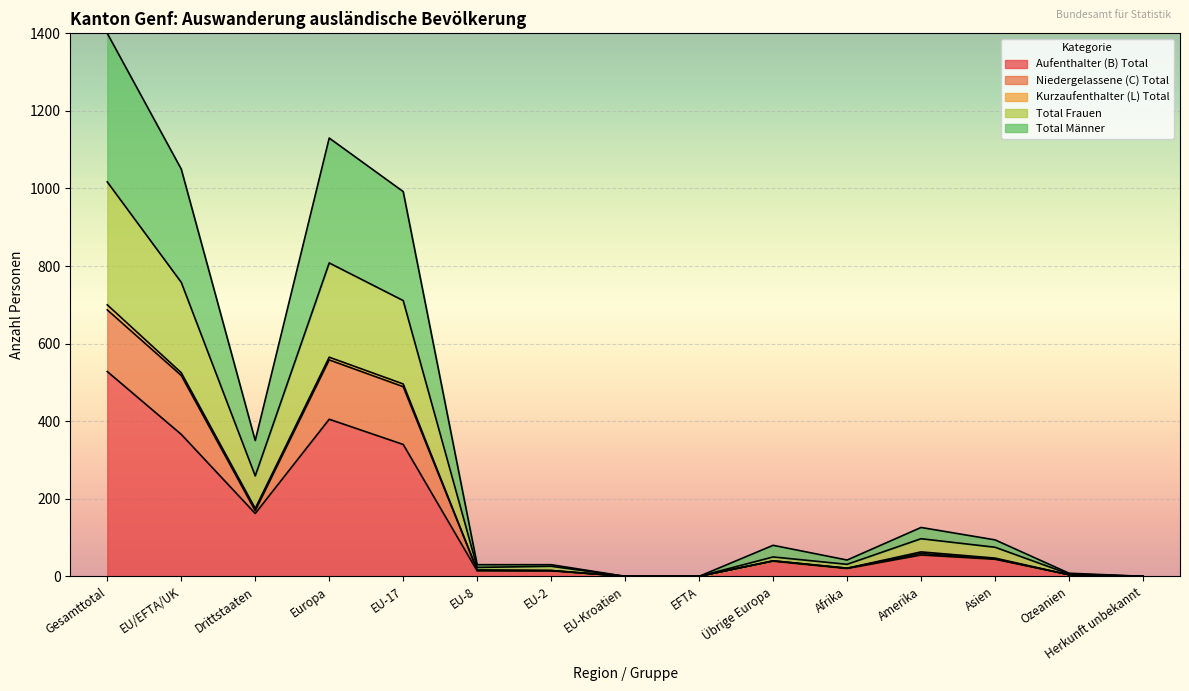

What is the highest value of the Aufenthalter (B) Total series?

528